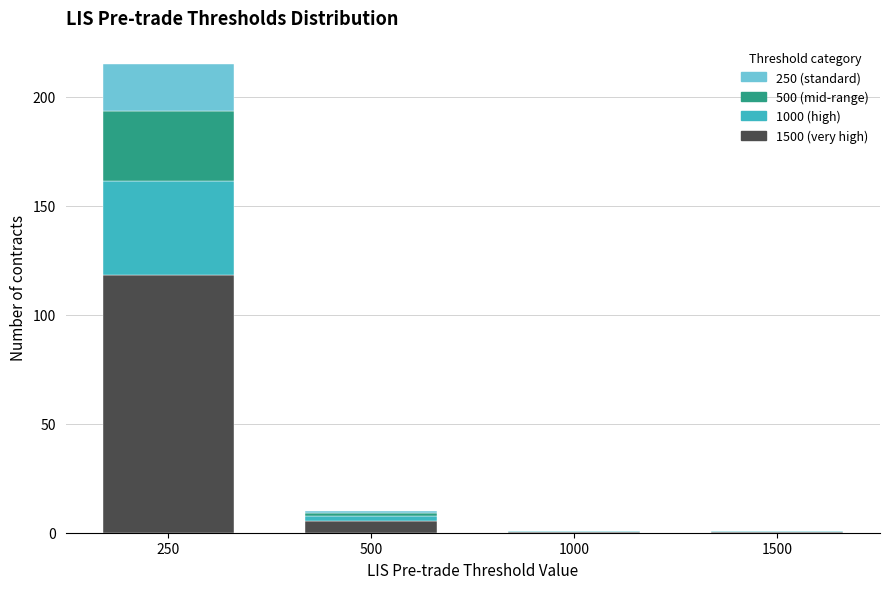

What is the total value across all series at 250?

215.0